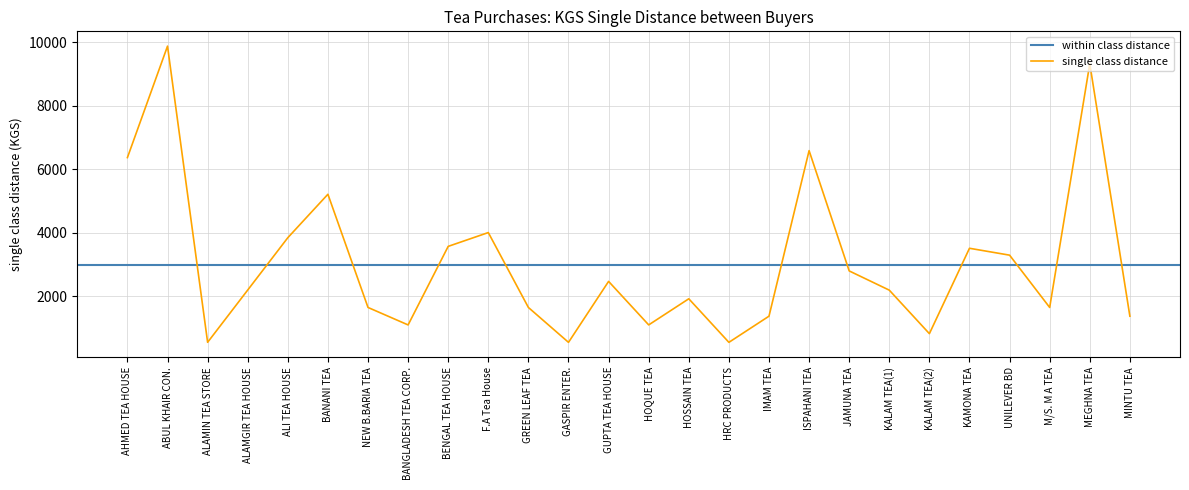

What is the maximum value shown in the chart?

9884.5